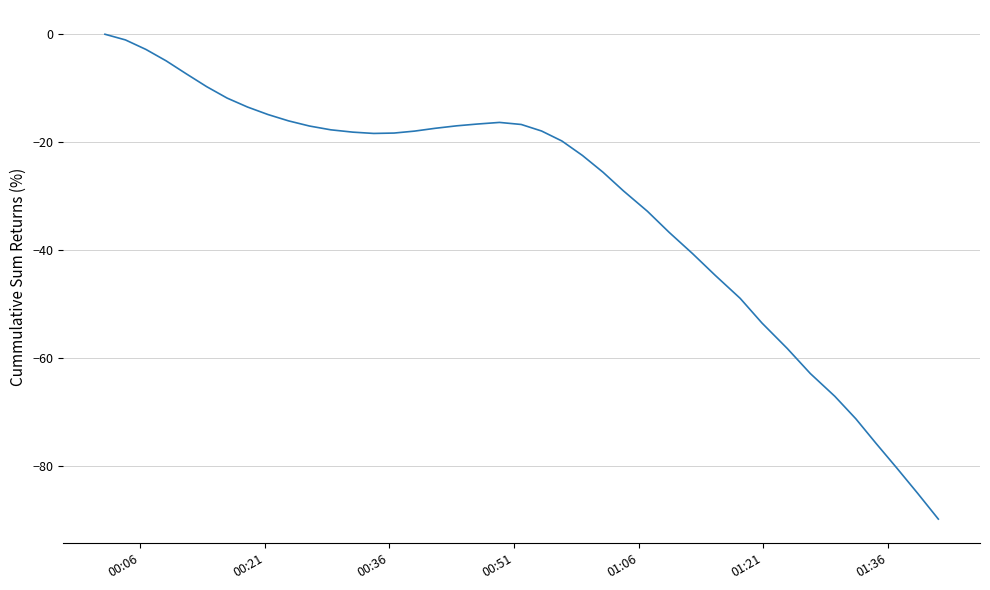

What is the minimum value shown in the chart?

-89.7